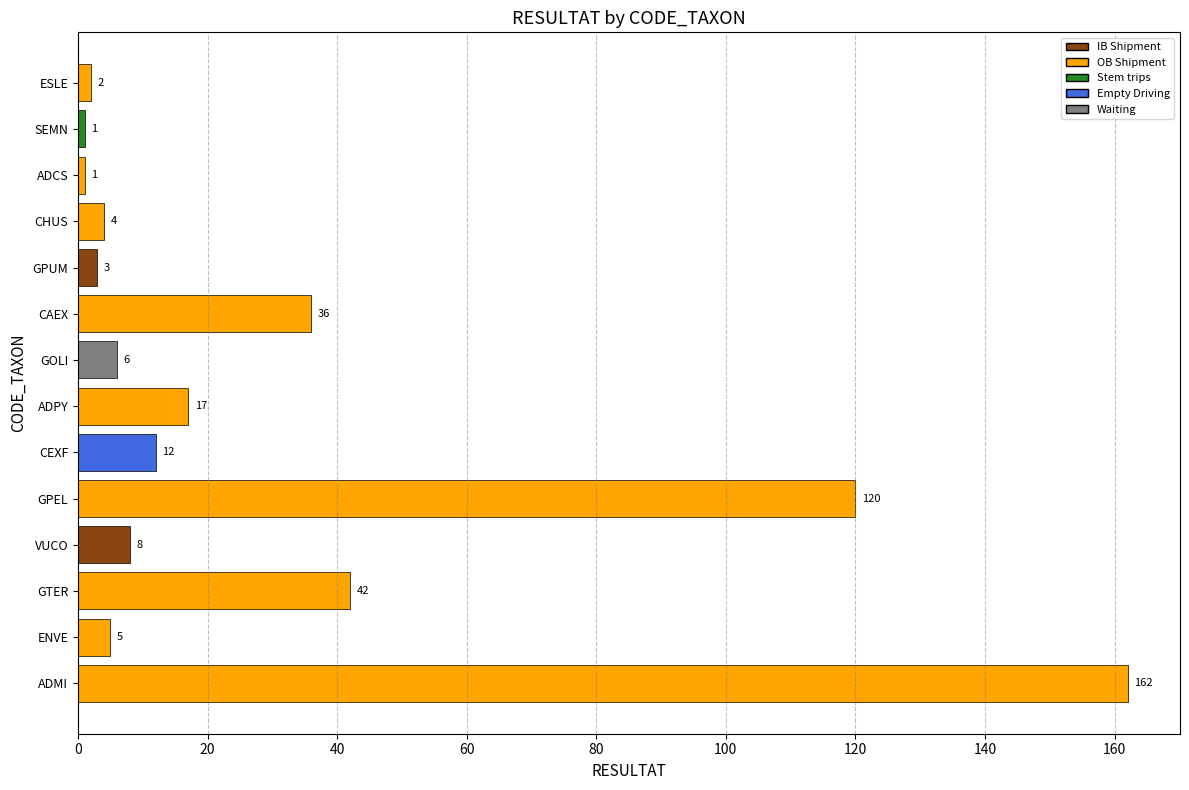

What is the difference between the maximum and minimum values?

161